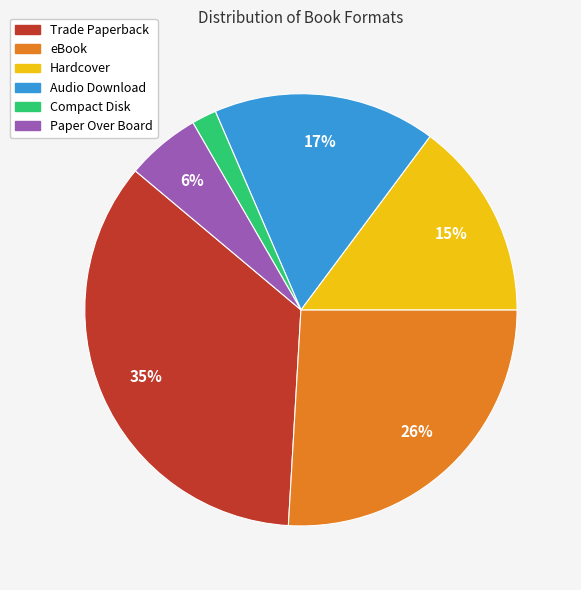

To the nearest percent, what is the difference between the largest and smallest slice percentages?

33%